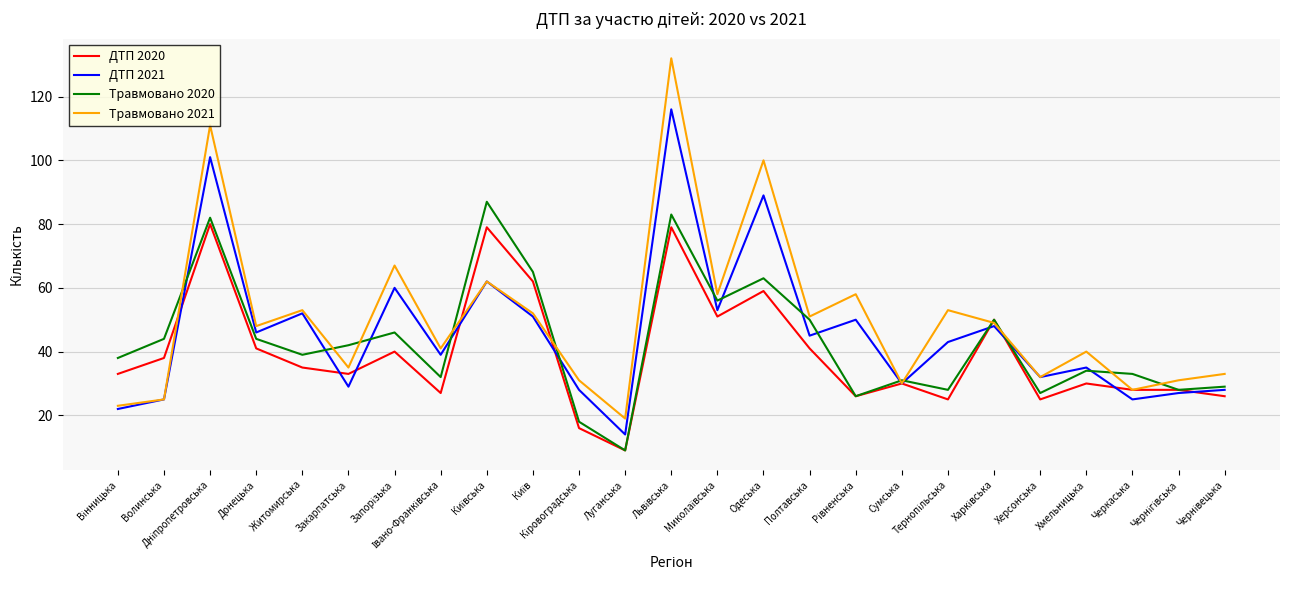

What is the lowest value of the ДТП 2020 series?

9